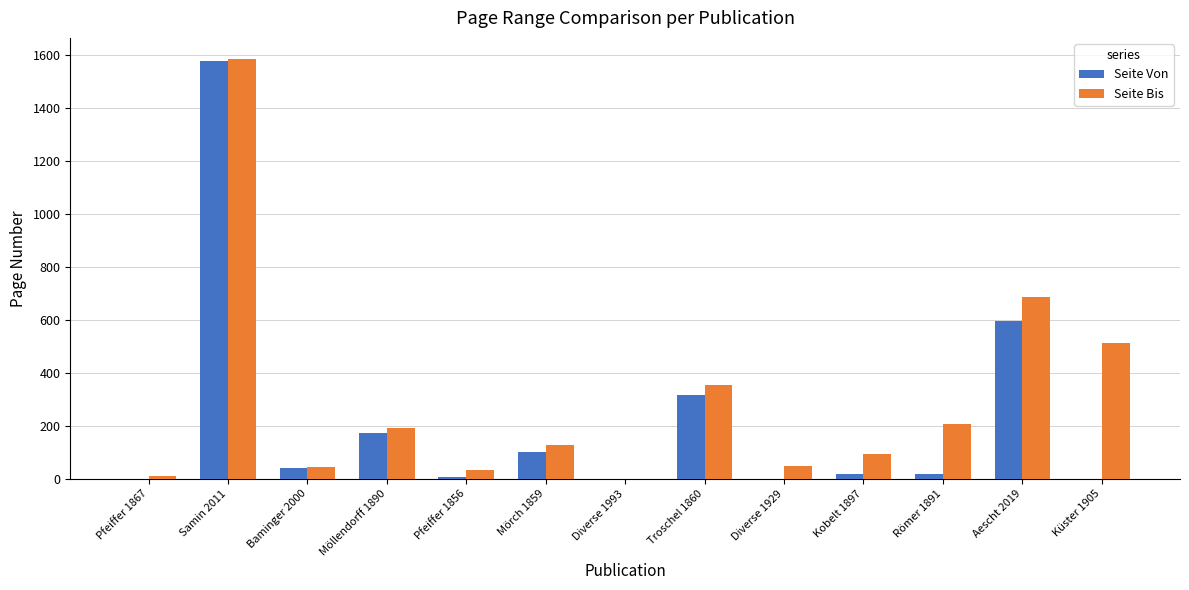

What is the sum of the Seite Bis values at Baminger 2000 and Mörch 1859?

172